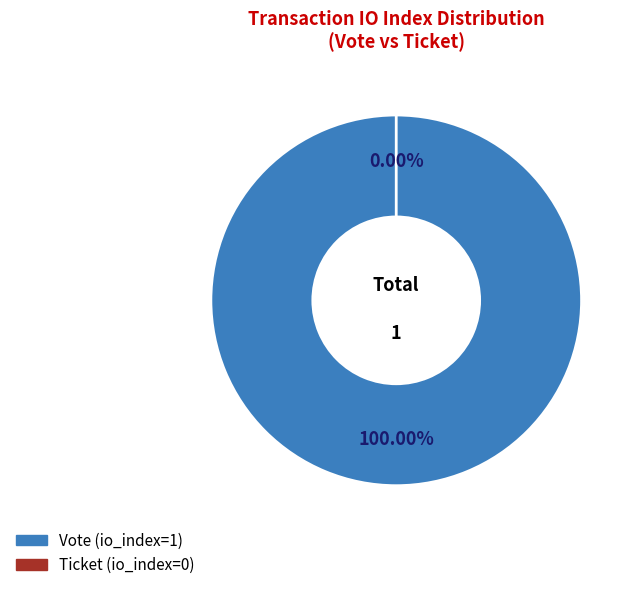

What is the largest slice in the pie chart?

Vote (io_index=1)